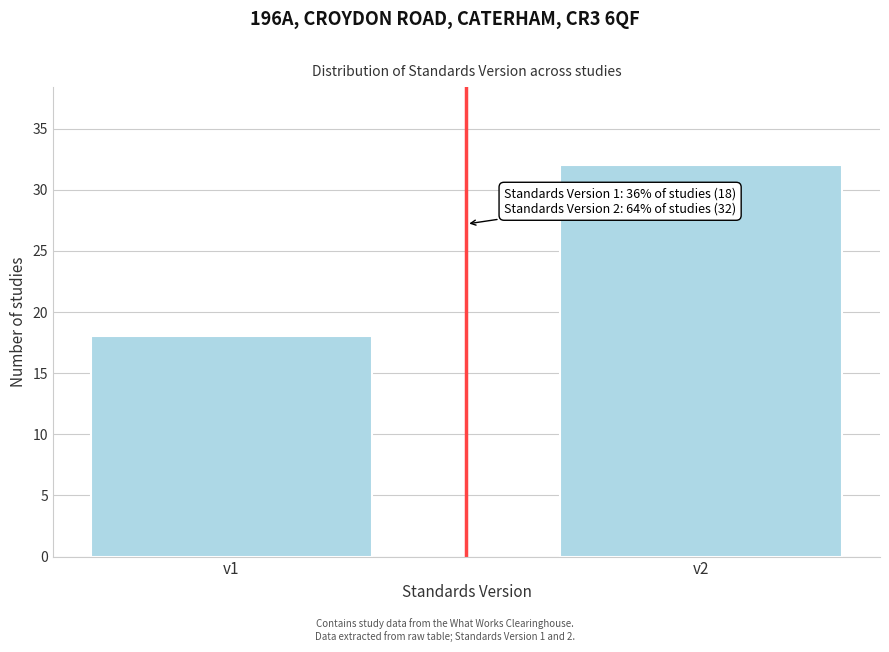

Reading left to right, what are all the values shown in this chart?

18	32